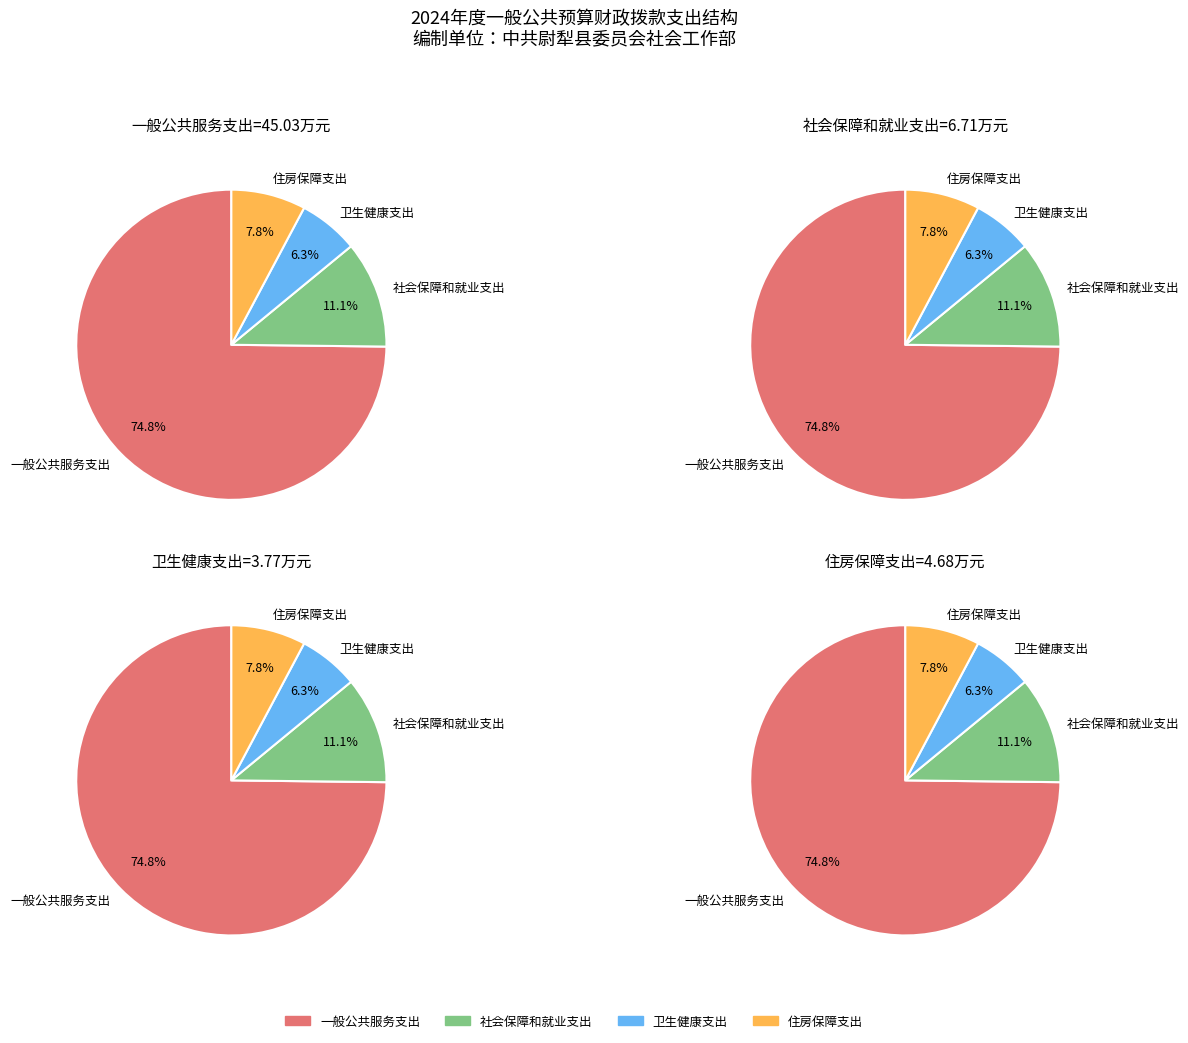

Which category accounts for the majority?

一般公共服务支出